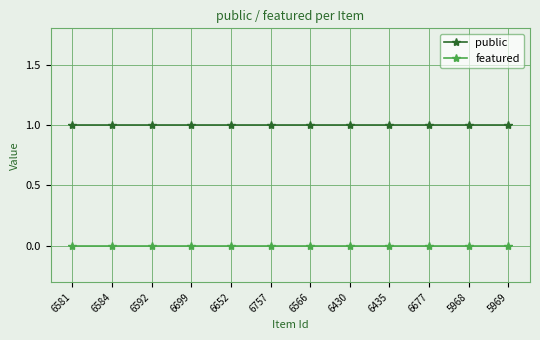

Is it true that featured equals 0 at 6699?

True